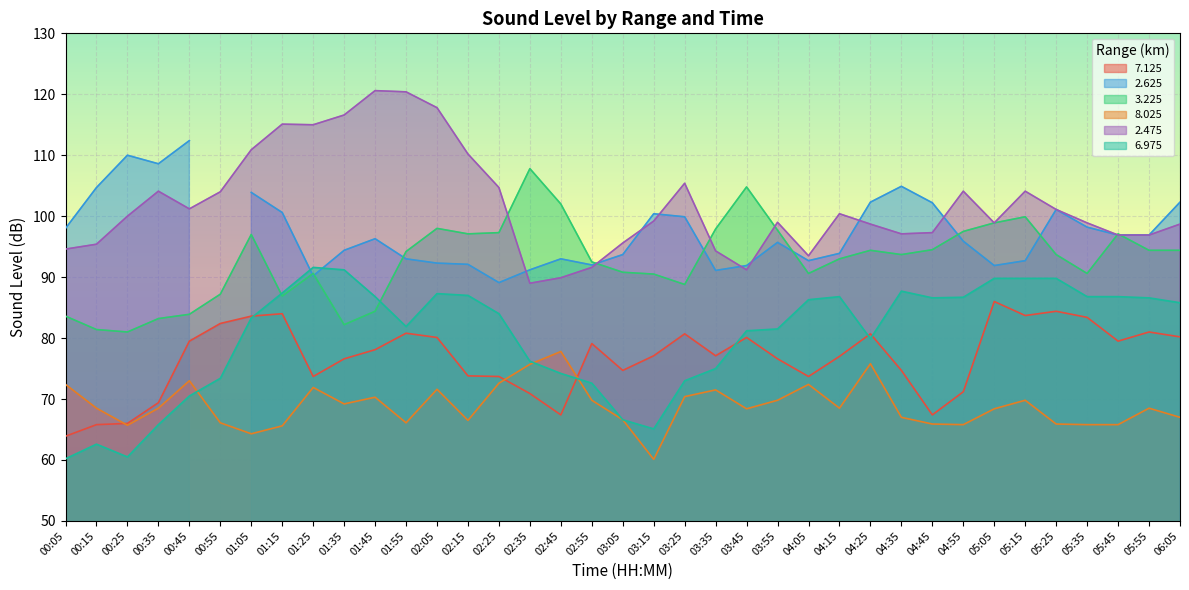

The value of 3.225 at 02:05 is 98.0. True or false?

True